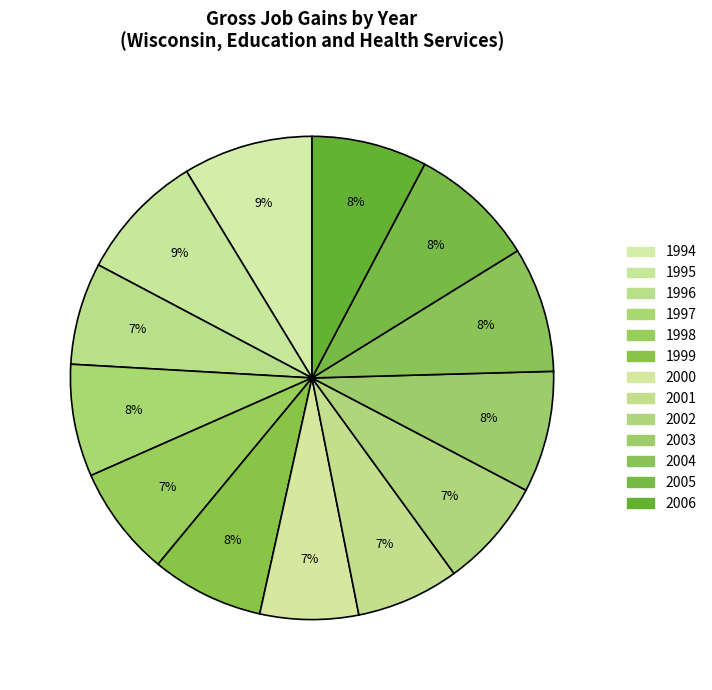

Is the sum of 1995 and 2004 greater than half?

No